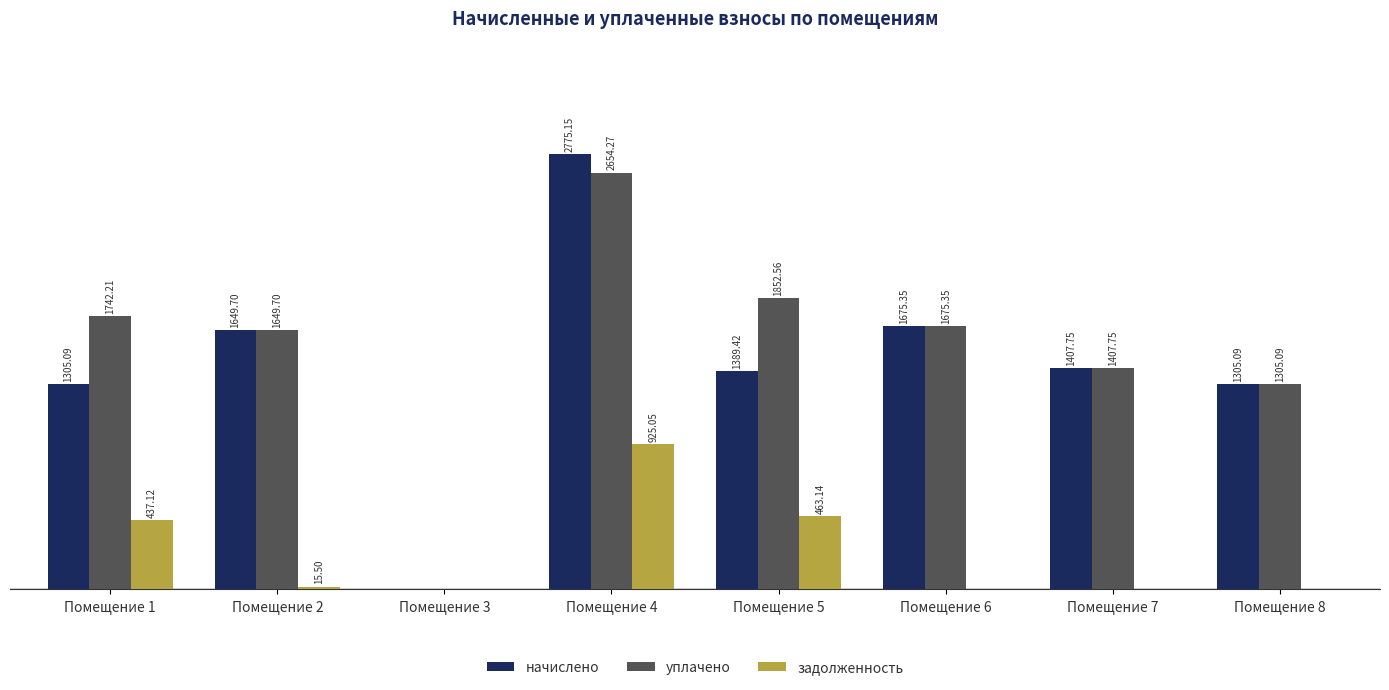

Which series has the largest total across all categories?

уплачено